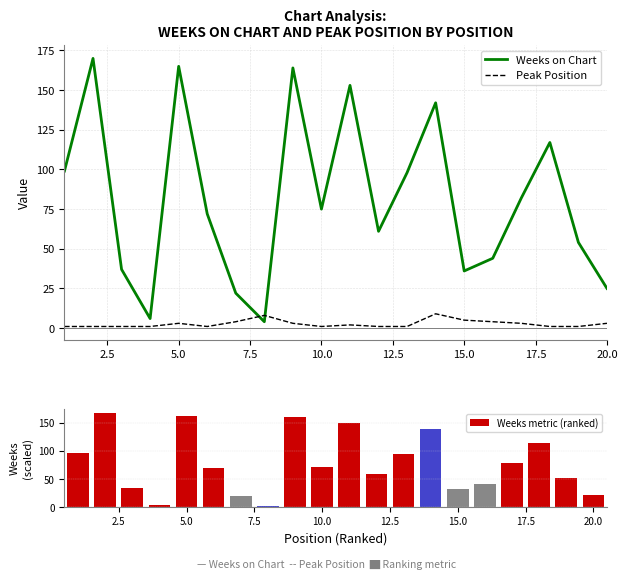

Count the number of categories in the chart.

20